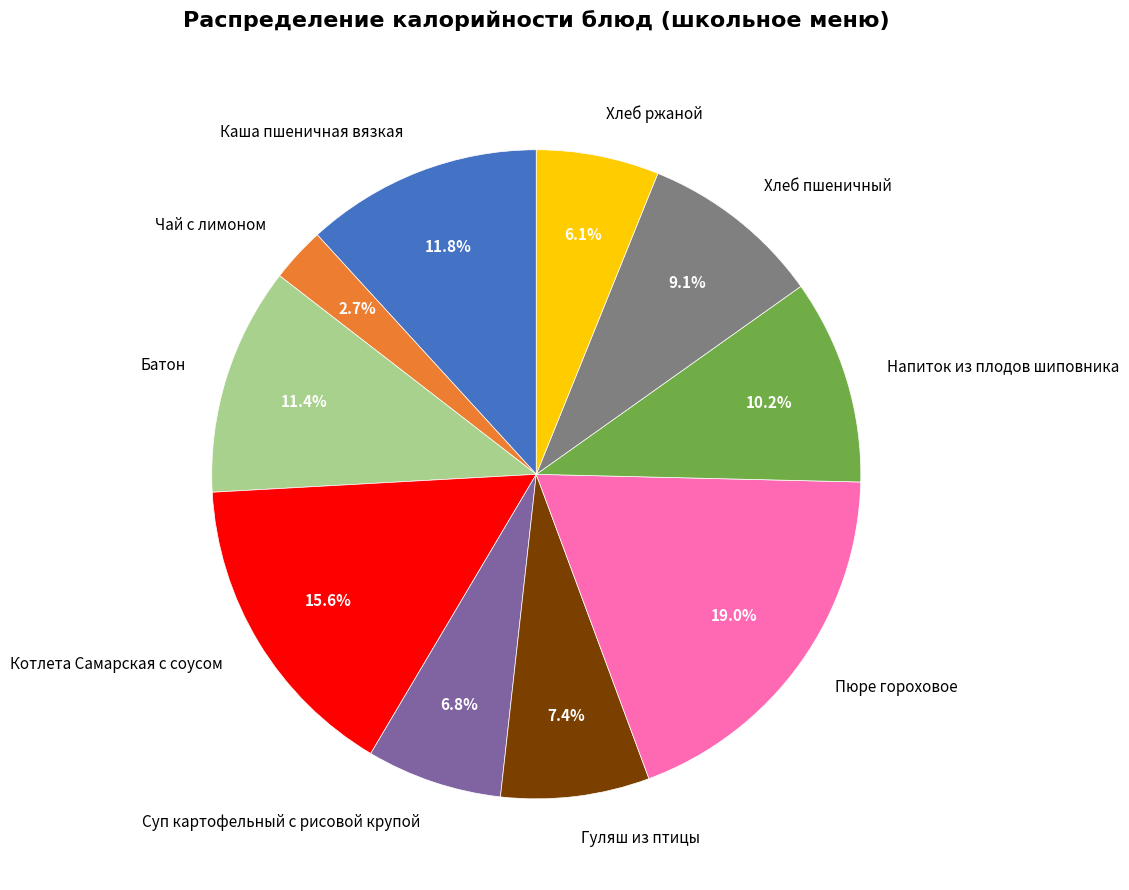

To the nearest percent, what is the difference between the largest and smallest slice percentages?

16%